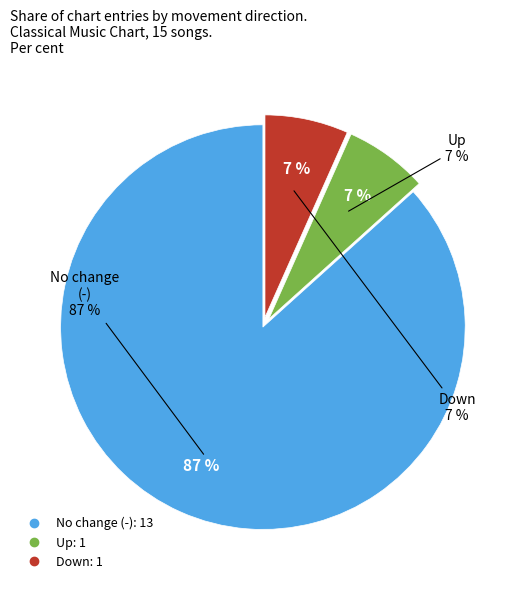

Does - represent more than half of the total?

Yes